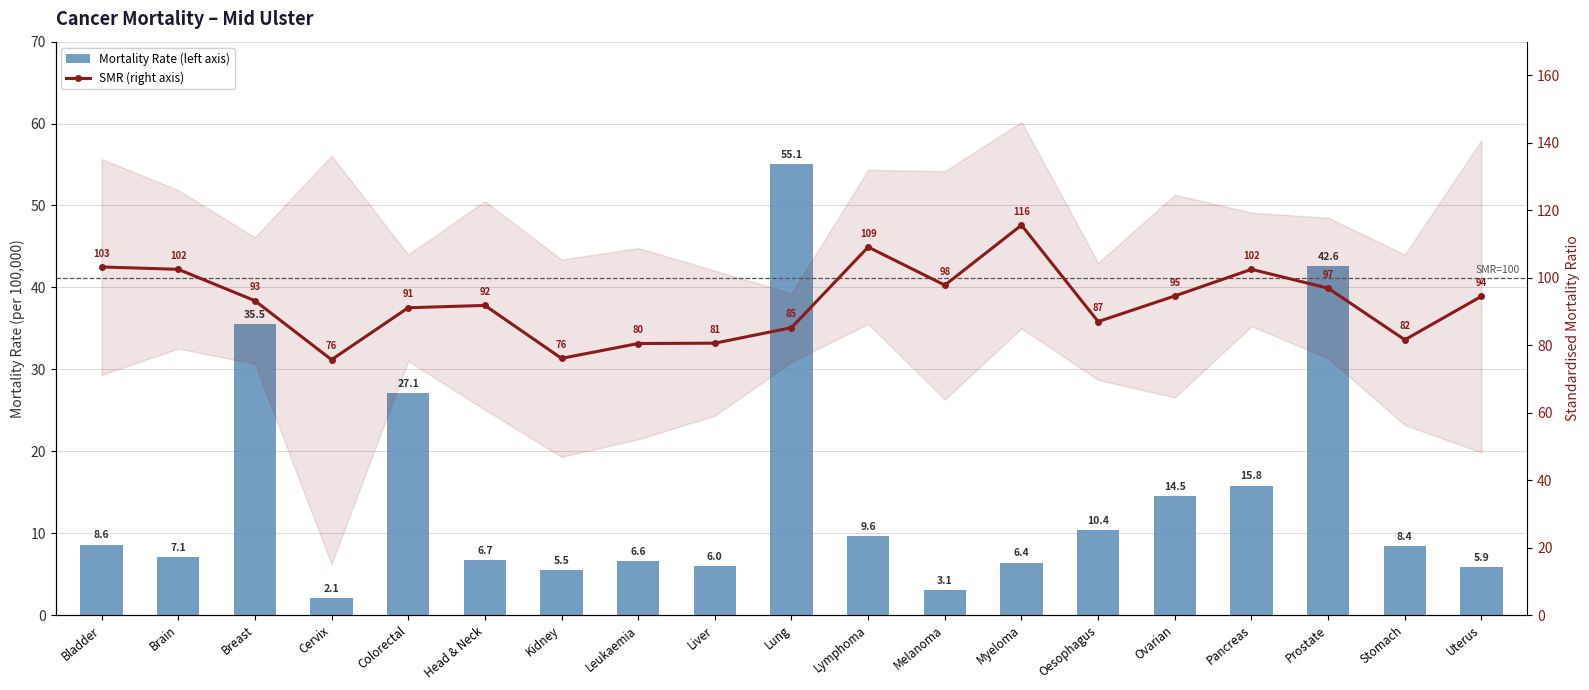

List the series in order of their overall mean, lowest first.

Mortality Rate (left axis), SMR (right axis)